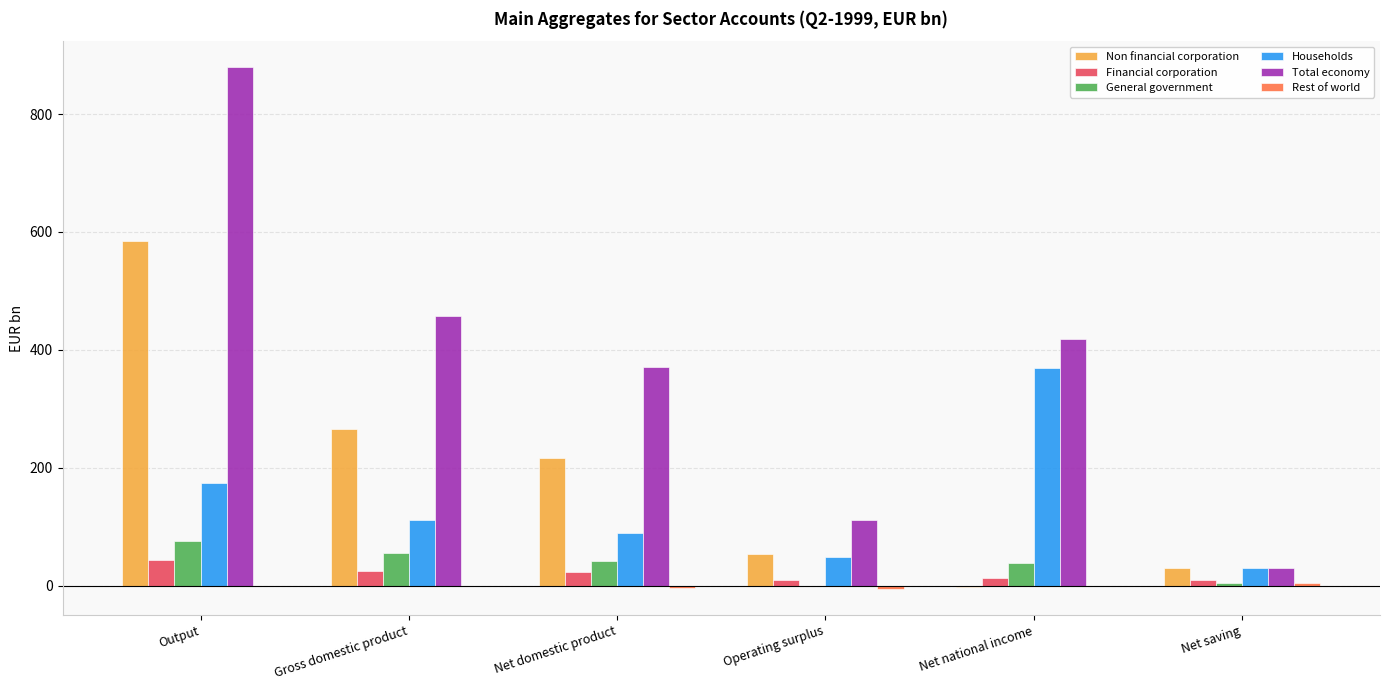

What is the total value across all series at Gross domestic product?

913.5